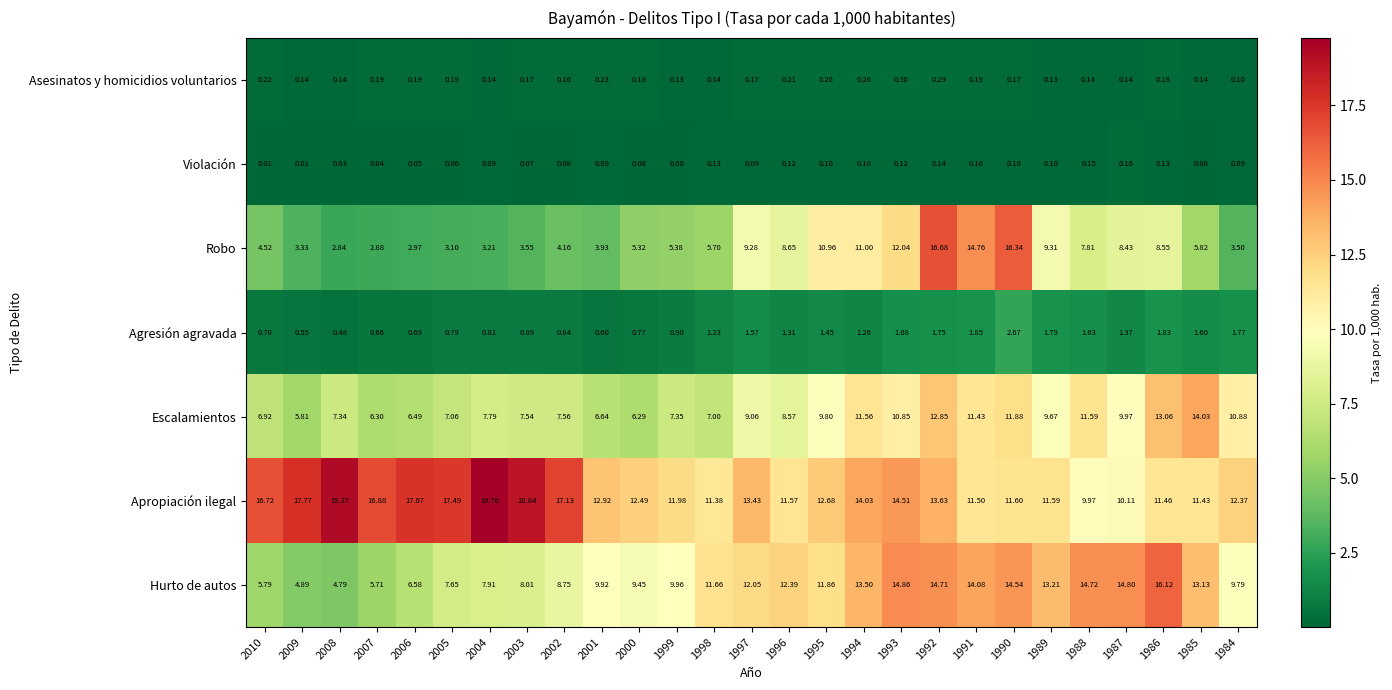

Rank the series at 1987 from highest to lowest value.

Hurto de autos, Apropiación ilegal, Escalamientos, Robo, Agresión agravada, Violación, Asesinatos y homicidios voluntarios